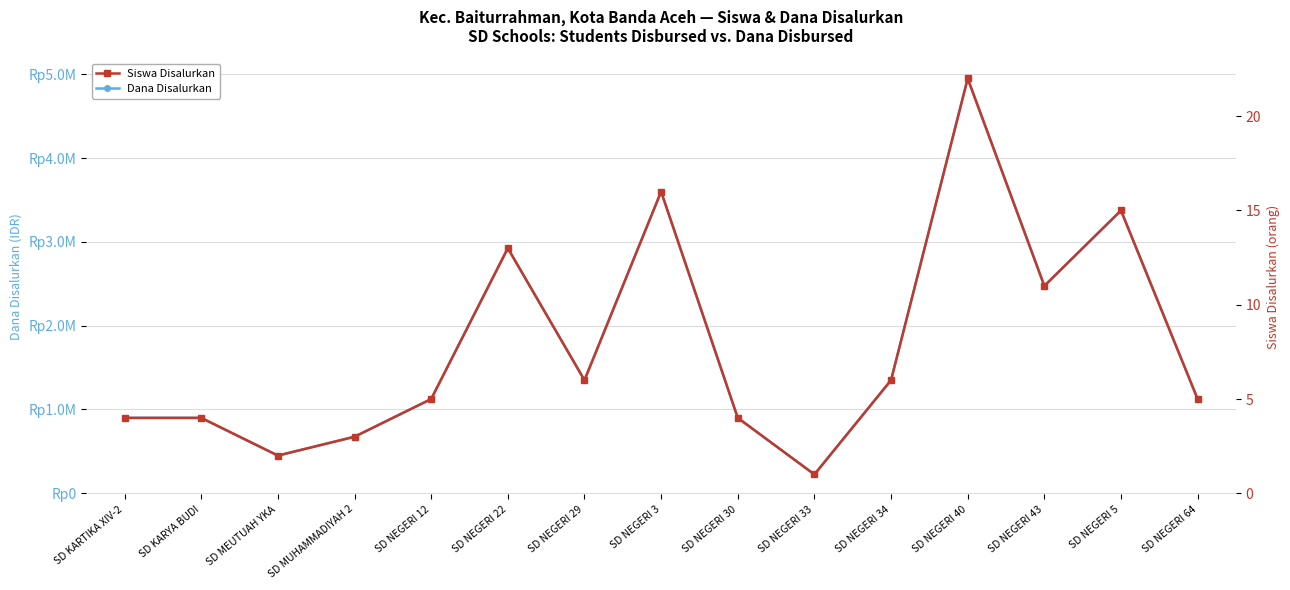

Is this an area chart (filled region under the line)?

No